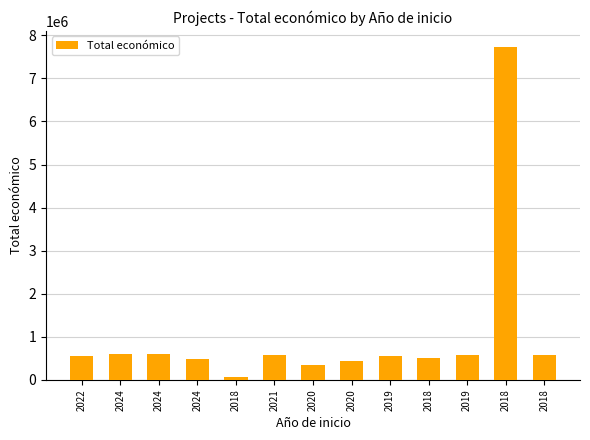

True or false: the data shows 712401 at 2018.

False